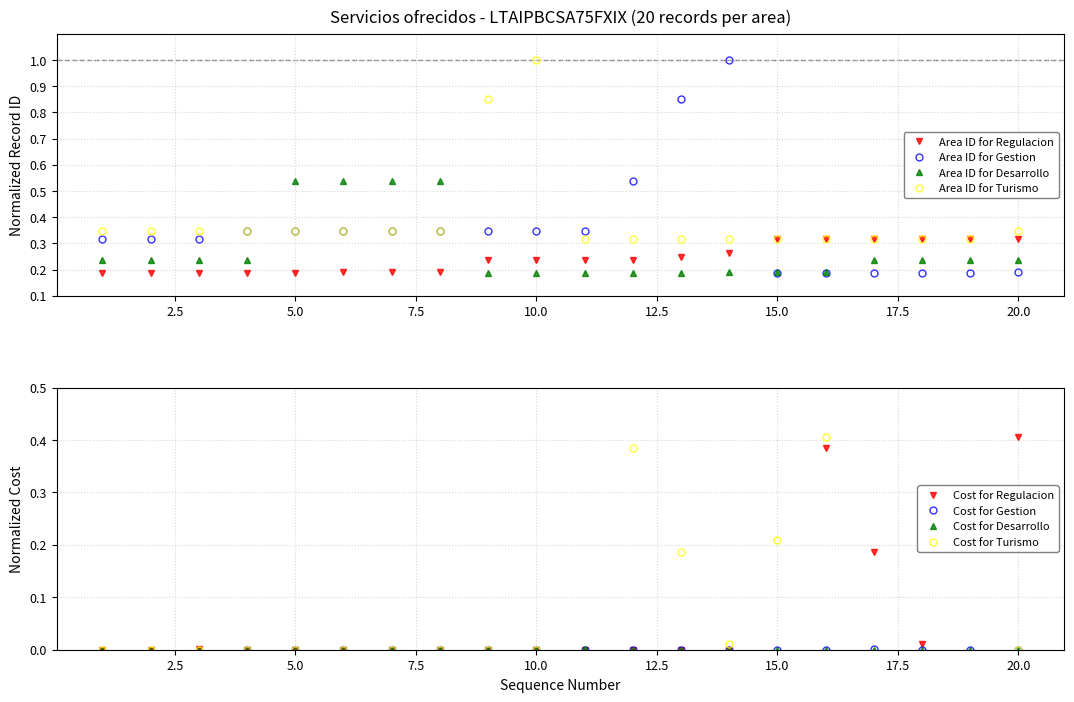

Reading left to right, extract all data points from this chart.

Direccion de Regulacion: 0.2	0.2	0.2	0.2	0.2	0.2	0.2	0.2	0.2	0.2	0.2	0.2	0.2	0.3	0.3	0.3	0.3	0.3	0.3	0.3
Direccion de Gestion: 0.3	0.3	0.3	0.3	0.3	0.3	0.3	0.3	0.3	0.3	0.3	0.5	0.9	1.0	0.2	0.2	0.2	0.2	0.2	0.2
Direccion de Desarrollo: 0.2	0.2	0.2	0.2	0.5	0.5	0.5	0.5	0.2	0.2	0.2	0.2	0.2	0.2	0.2	0.2	0.2	0.2	0.2	0.2
Direccion de Turismo: 0.3	0.3	0.3	0.3	0.3	0.3	0.3	0.3	0.9	1.0	0.3	0.3	0.3	0.3	0.3	0.3	0.3	0.3	0.3	0.3